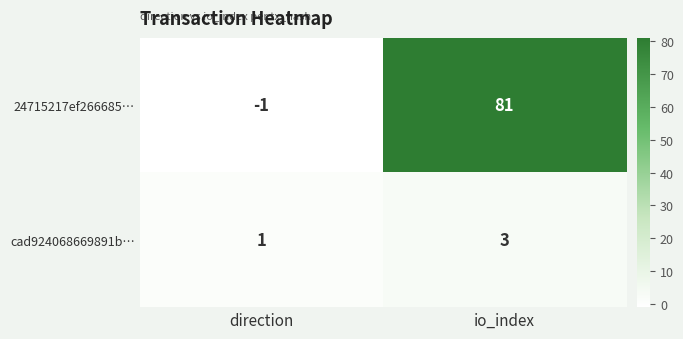

At direction, list the series in order from largest to smallest.

cad924068669891b…, 24715217ef266685…